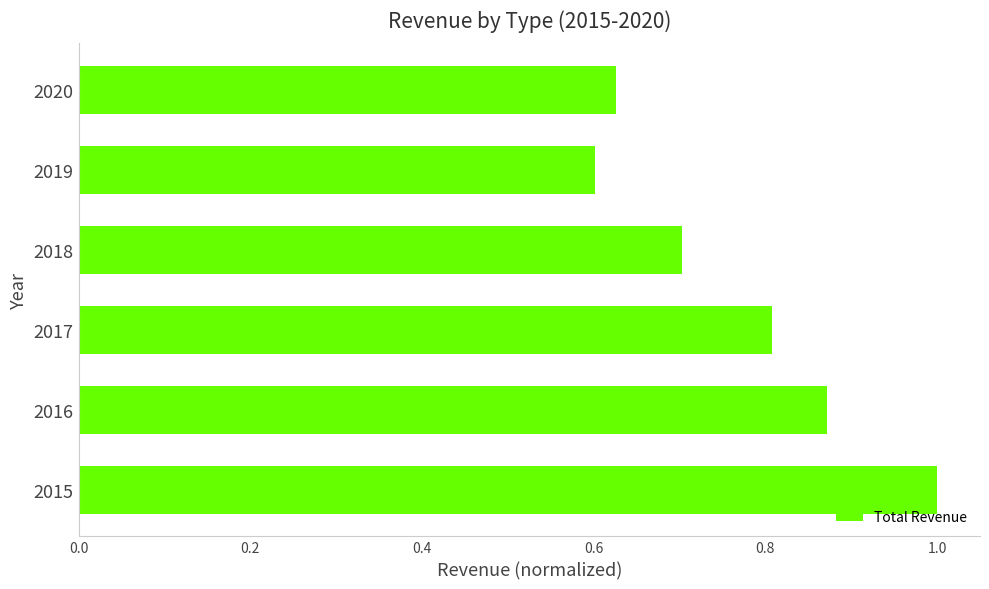

Rank the categories by value from lowest to highest.

2019, 2020, 2018, 2017, 2016, 2015